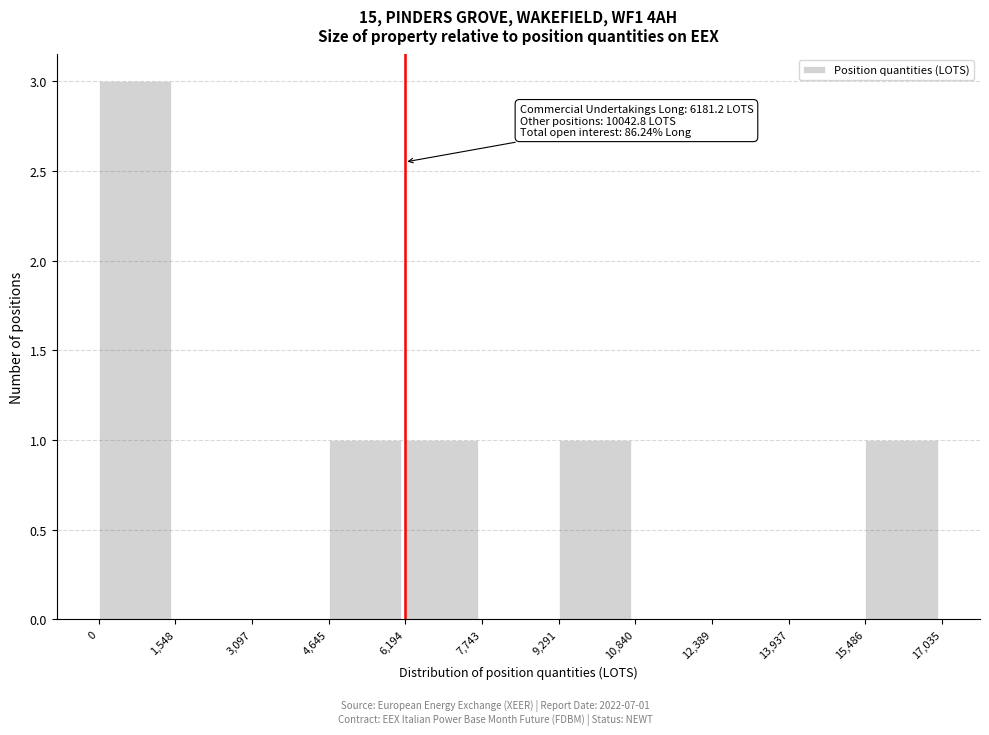

Which range on the x-axis has the tallest bar?

0 to 1,548